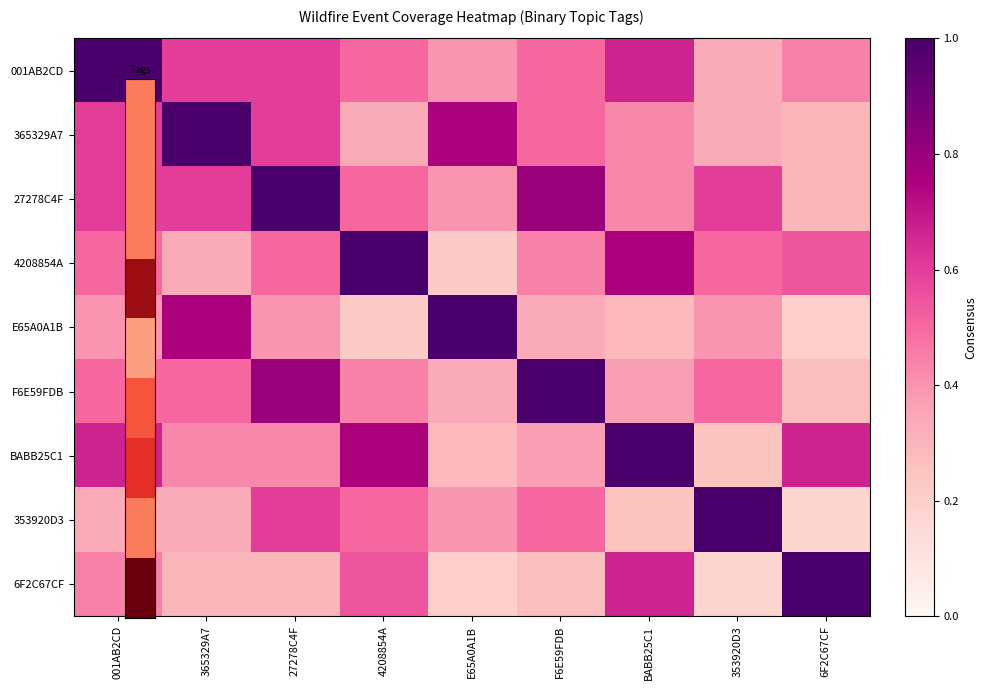

What is the difference between the highest and lowest values at 353920D3?

0.8